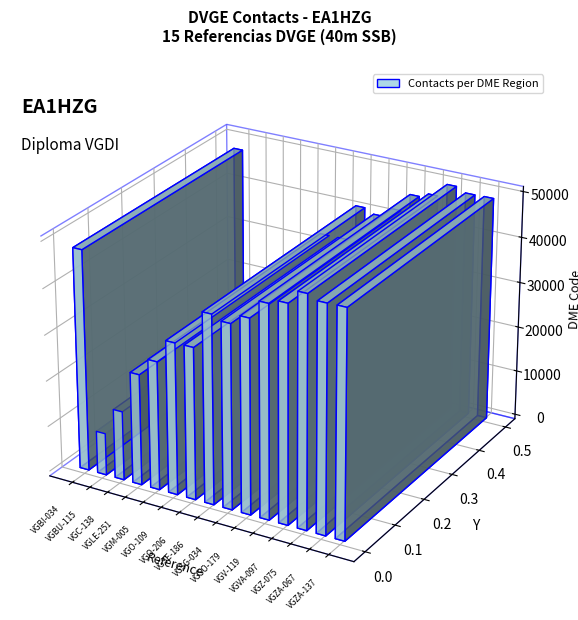

What is the minimum value shown in the chart?

9190